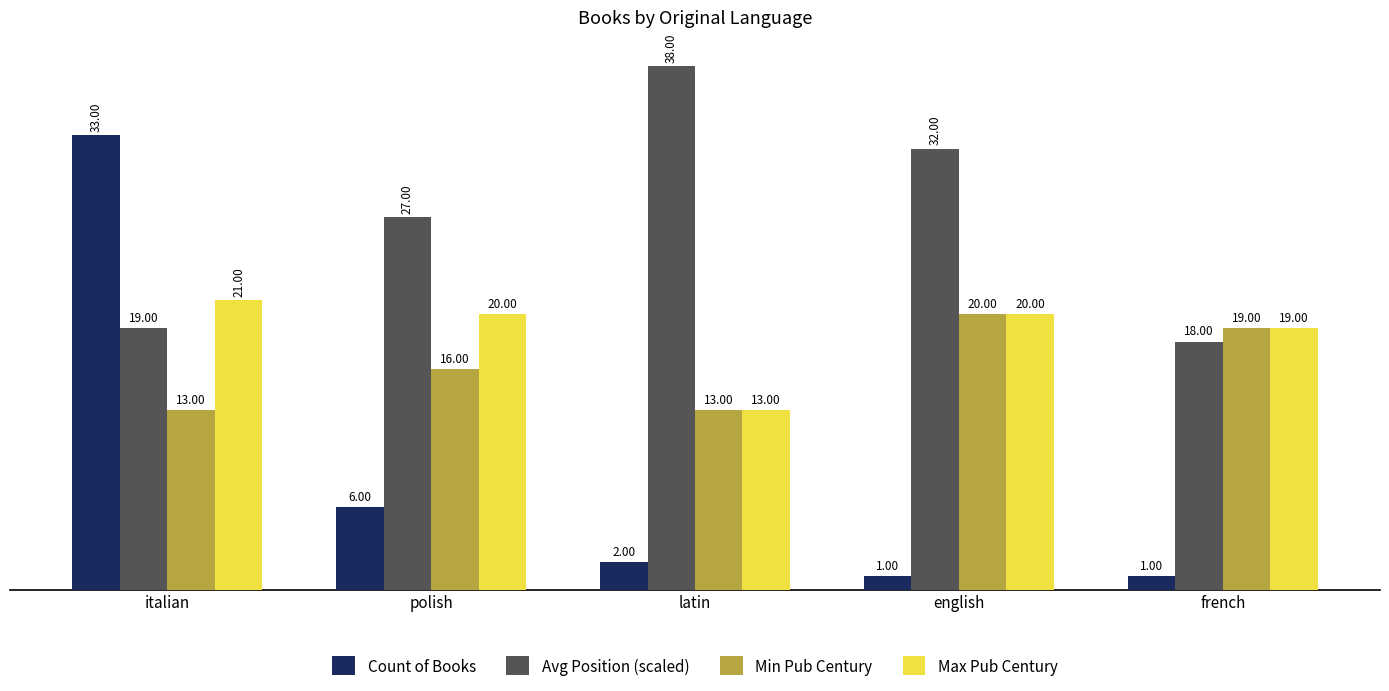

At which label does Max Pub Century reach its peak?

italian